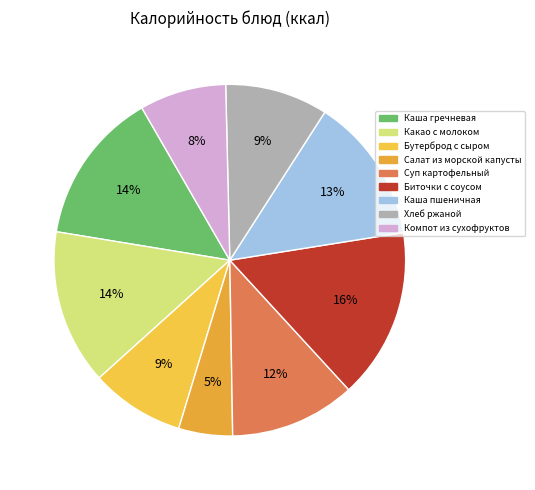

How many segments does this pie chart have?

9